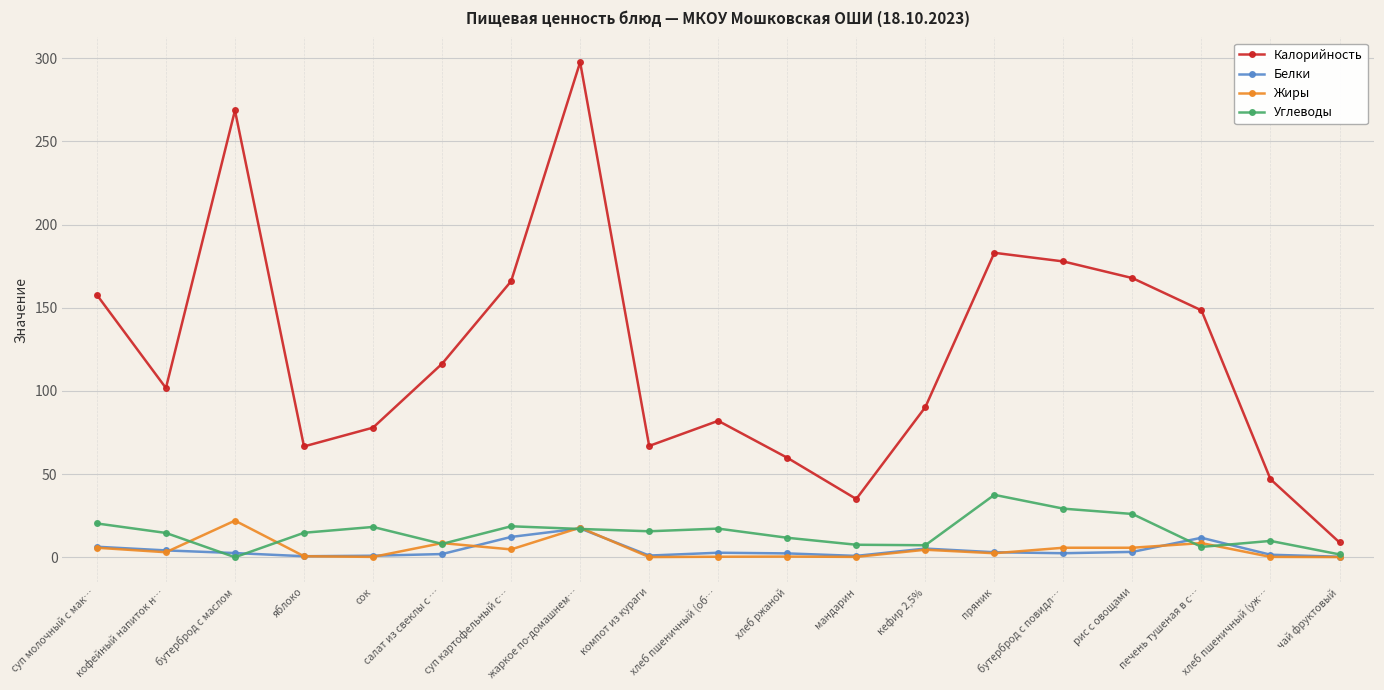

At which category does Жиры reach its first local peak?

бутерброд с маслом